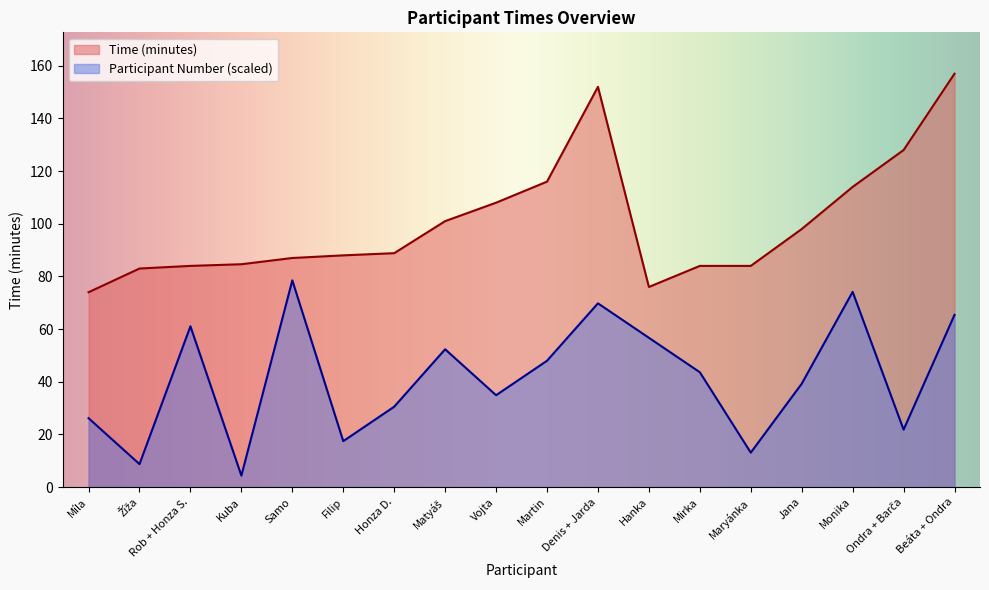

What is the label of the 4th point from the left?

Kuba